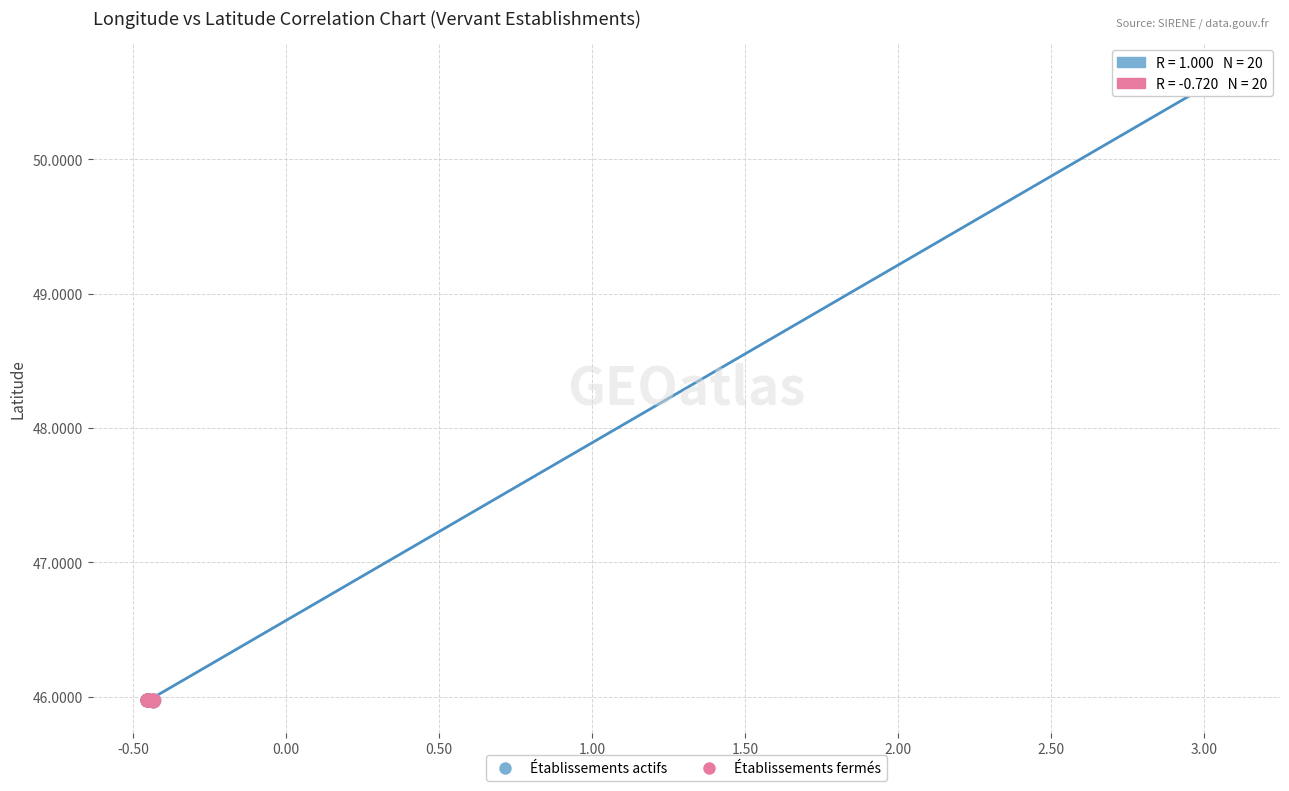

Which series has the widest spread of Y values?

Établissements actifs